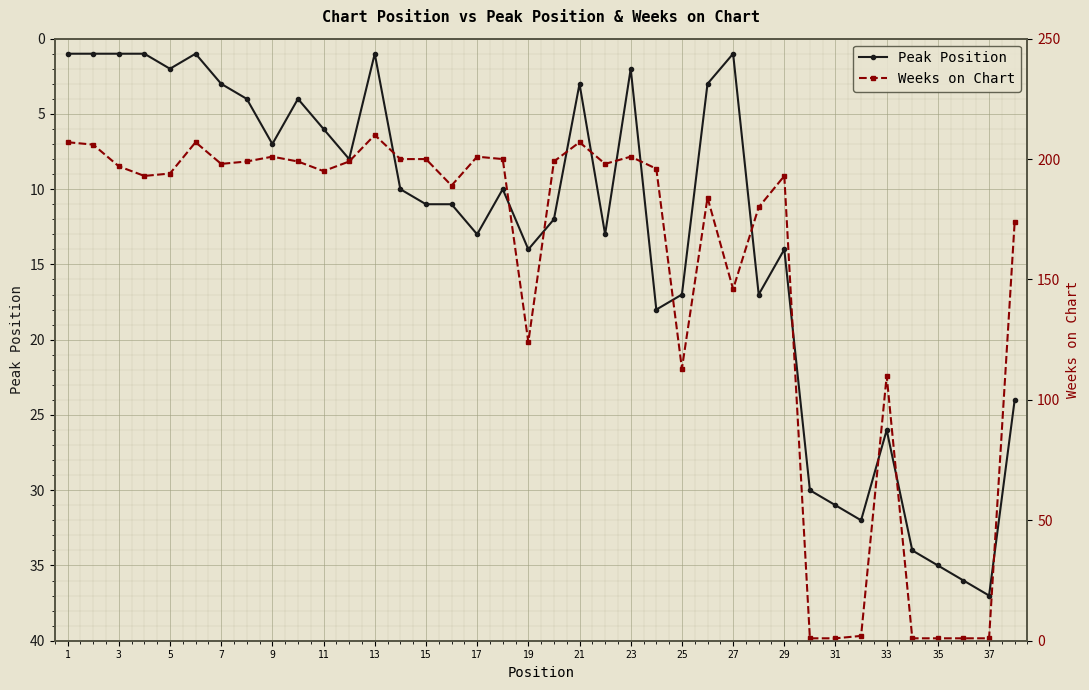

What is the spread (max minus min) of values at 37?

110